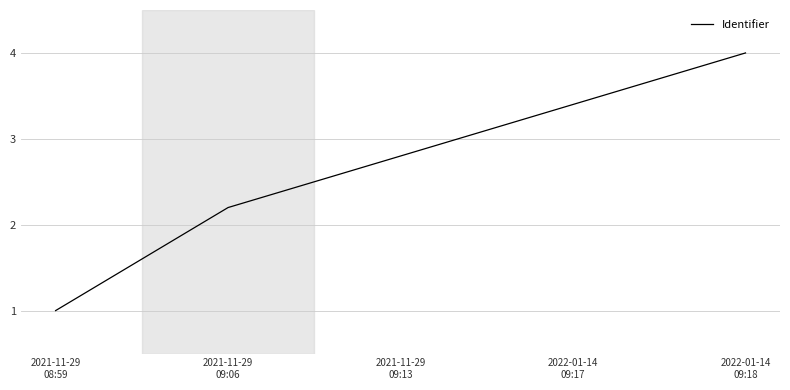

What is the greatest value displayed?

4.0